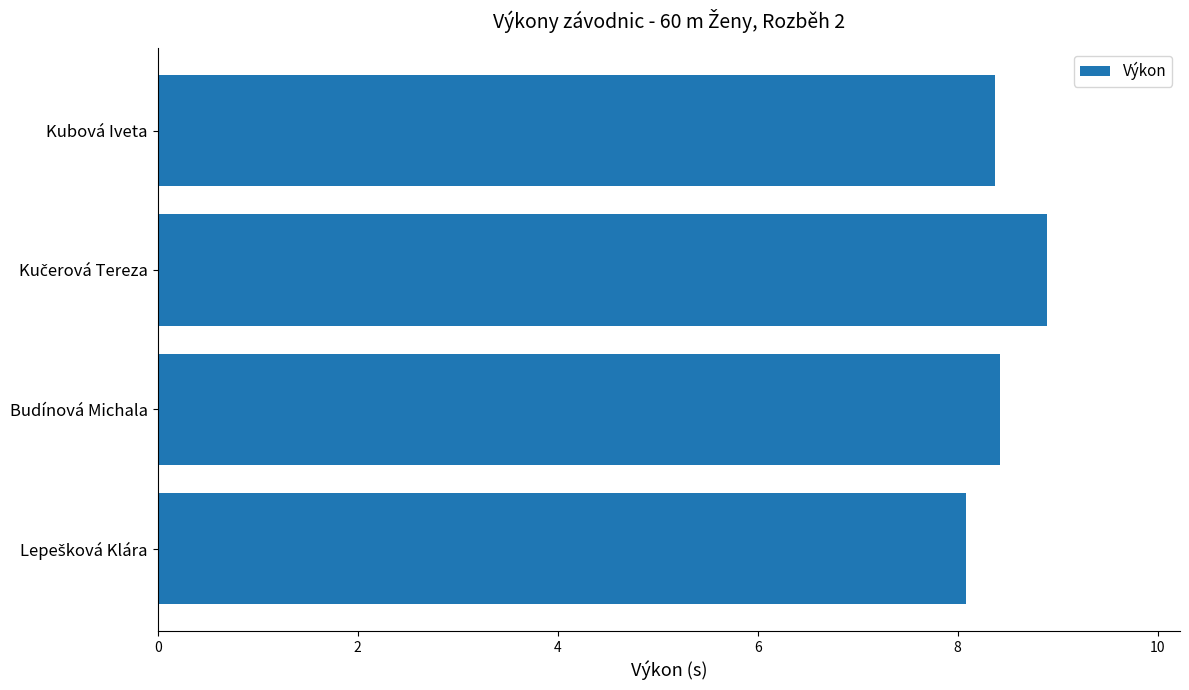

What is the smallest value displayed?

8.1